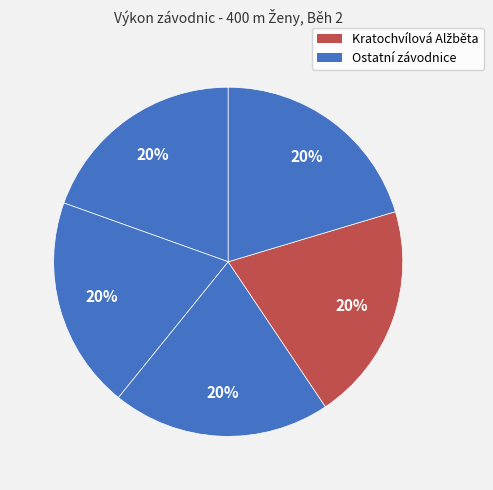

How many slices are in this pie chart?

5